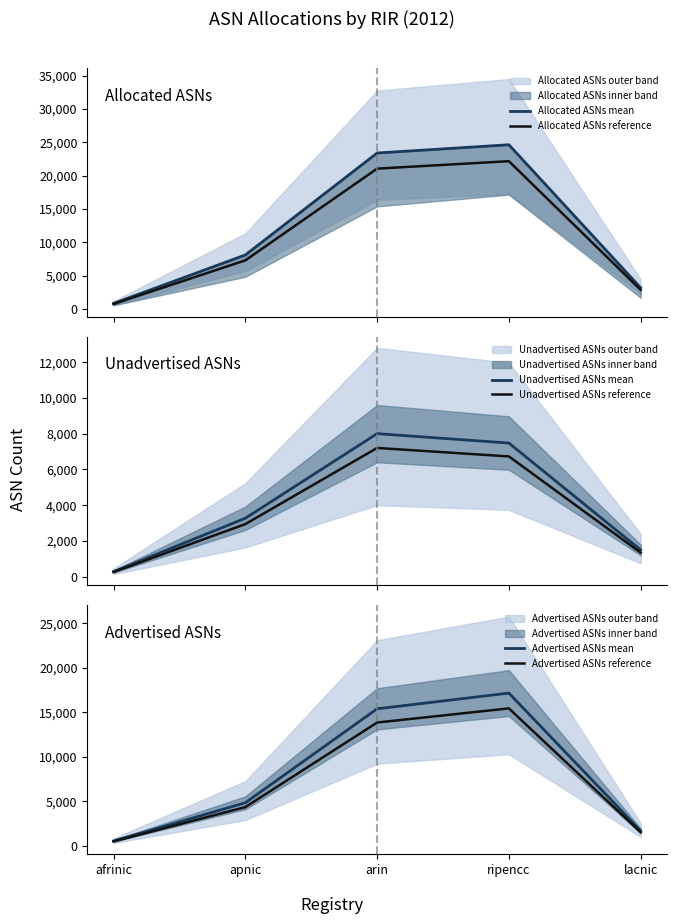

At apnic, list the series in order from smallest to largest.

Unadvertised ASNs reference, Unadvertised ASNs mean, Advertised ASNs reference, Advertised ASNs mean, Allocated ASNs reference, Allocated ASNs mean